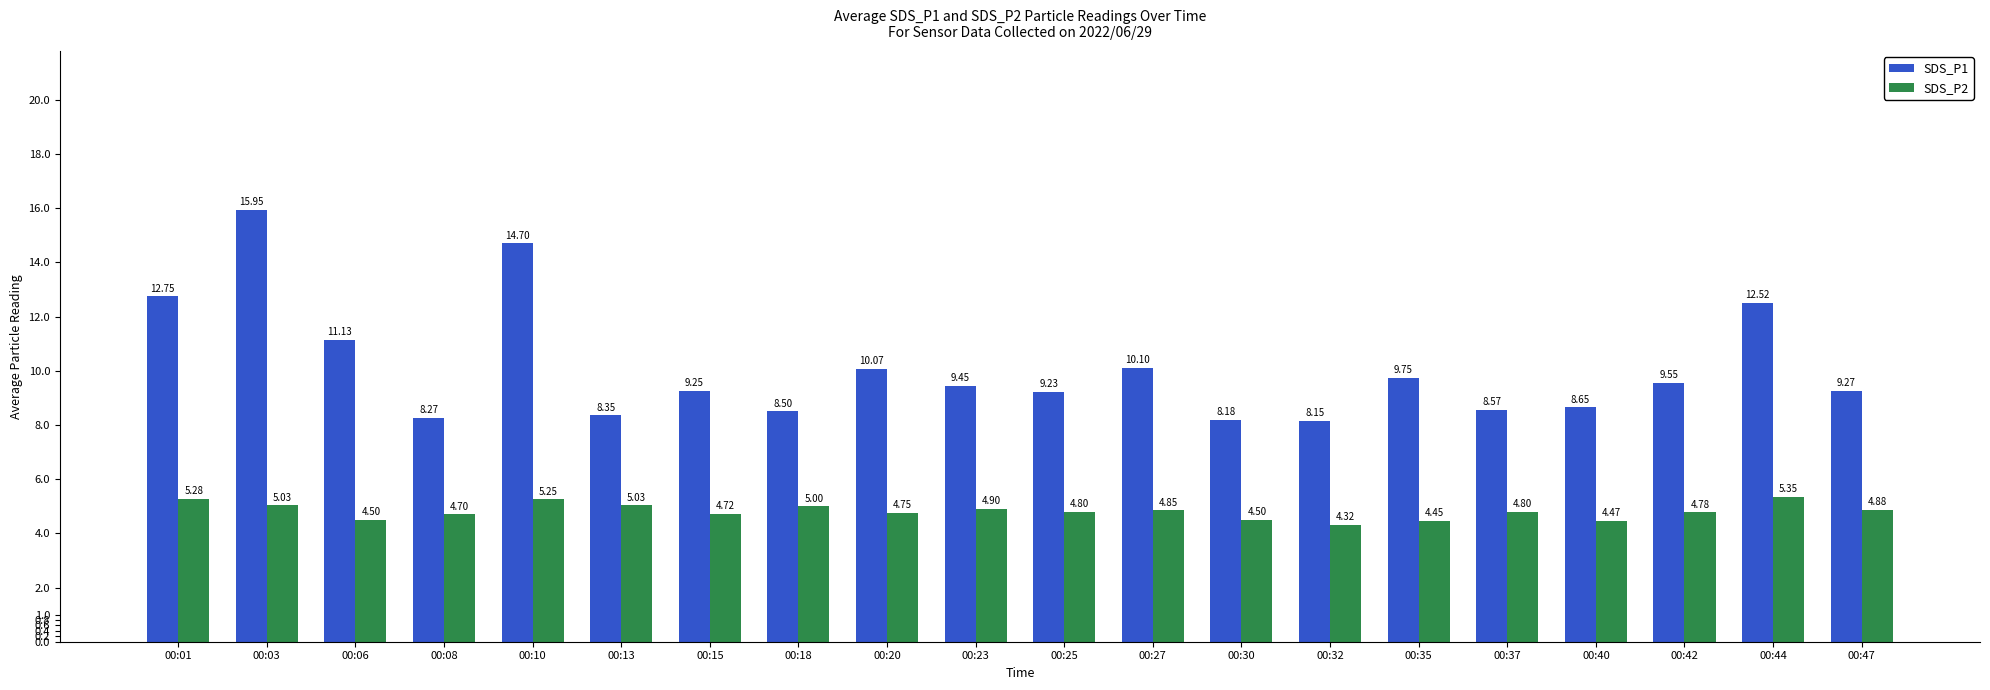

Which series has the largest range (max minus min)?

SDS_P1